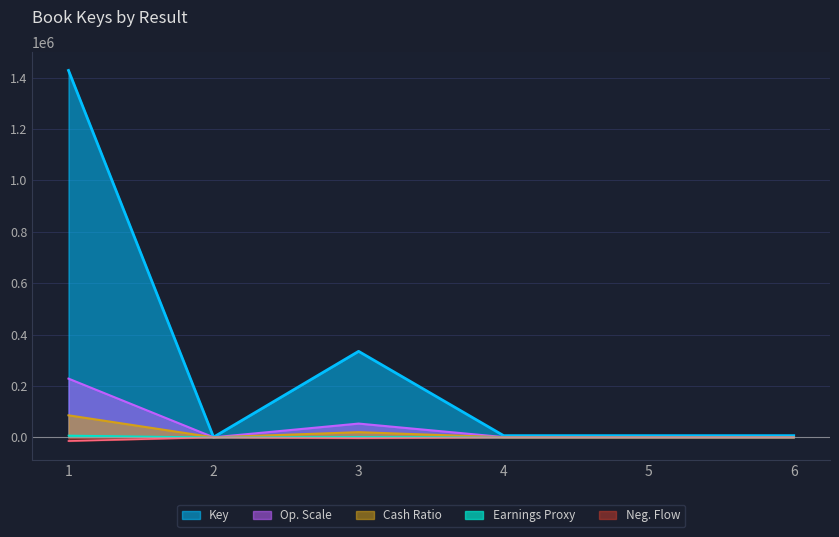

What is the difference between the values at 2 and 4?

5801